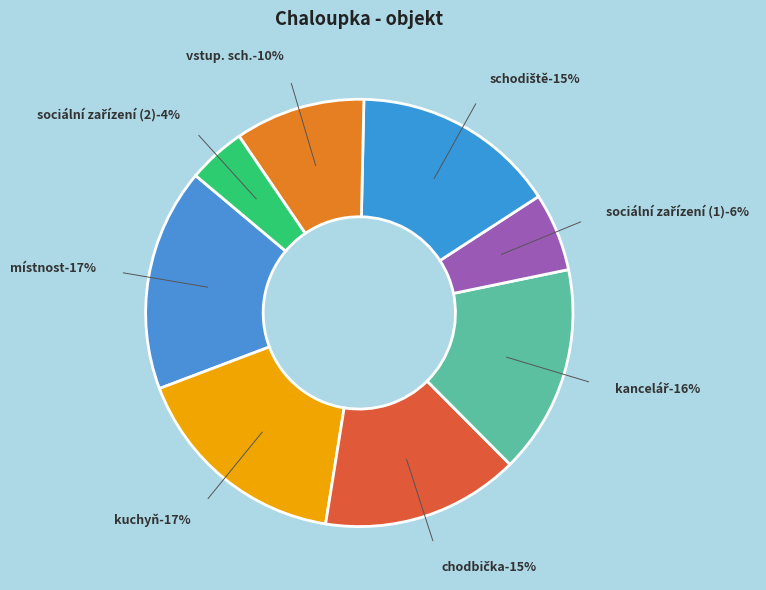

Which slice is the smallest?

sociální zařízení (2)